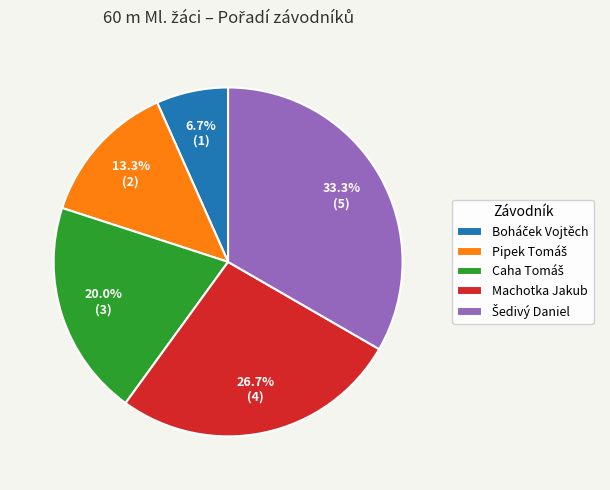

Is there any slice that represents more than half of the pie?

No